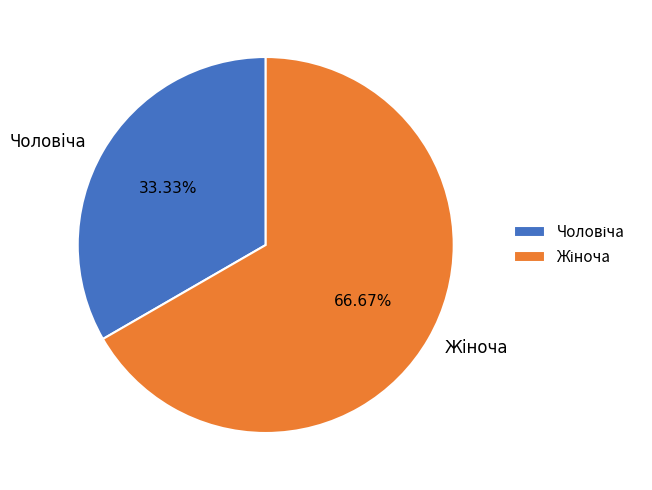

Is there any slice that represents more than half of the pie?

Yes